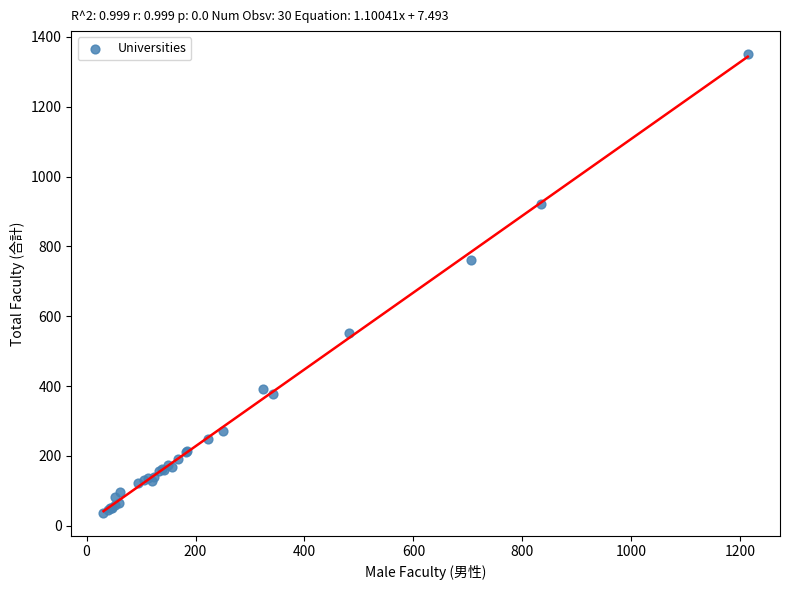

What Y value in the scatter plot is closest to 694?

762